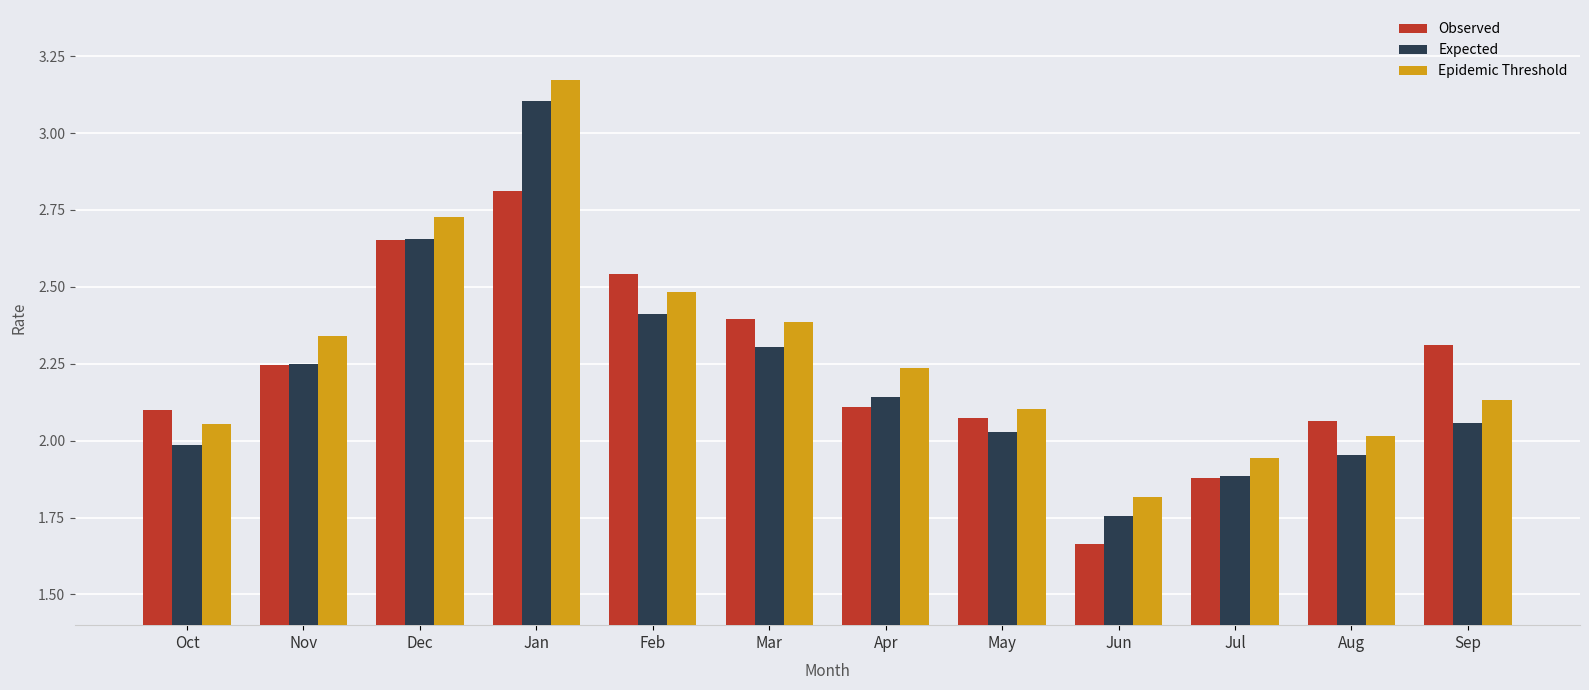

At how many categories does at least one series exceed 1?

12